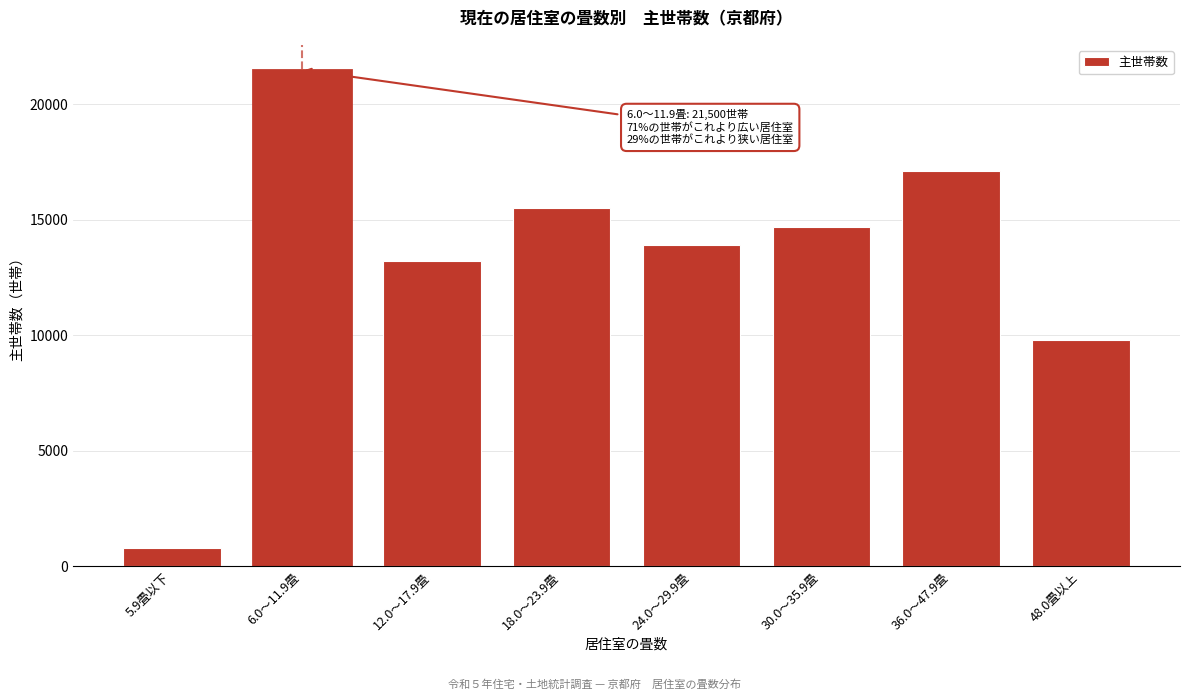

Reading right to left, transcribe all the data shown in this chart.

48.0畳以上=9800	36.0～47.9畳=17100	30.0～35.9畳=14700	24.0～29.9畳=13900	18.0～23.9畳=15500	12.0～17.9畳=13200	6.0～11.9畳=21500	5.9畳以下=800